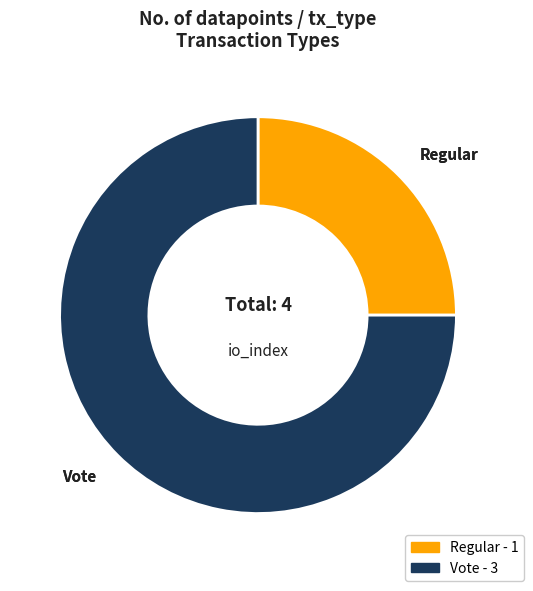

Rank the categories by value from highest to lowest.

Vote, Regular